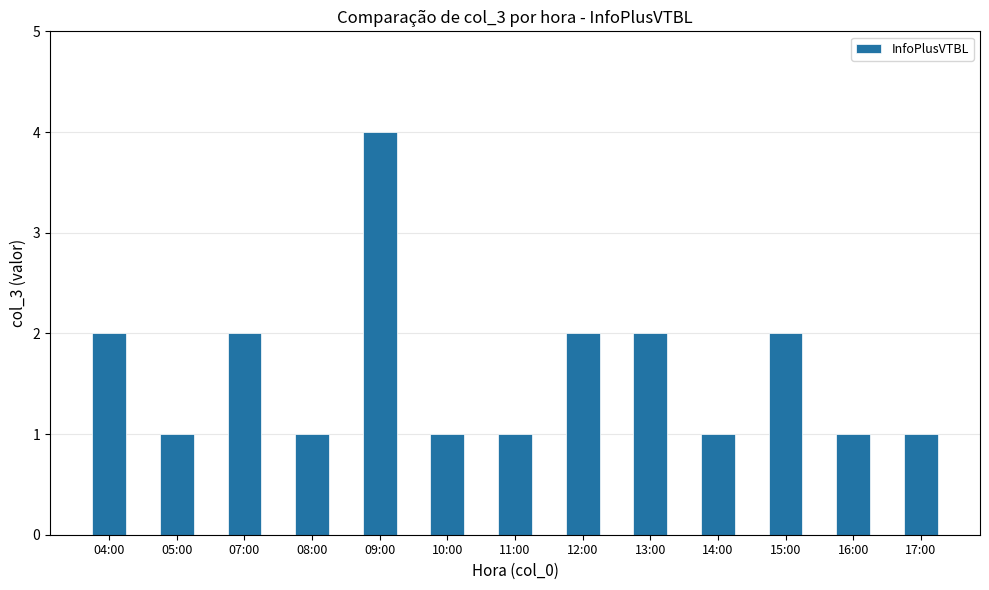

What is the label of the 9th bar from the left?

13:00